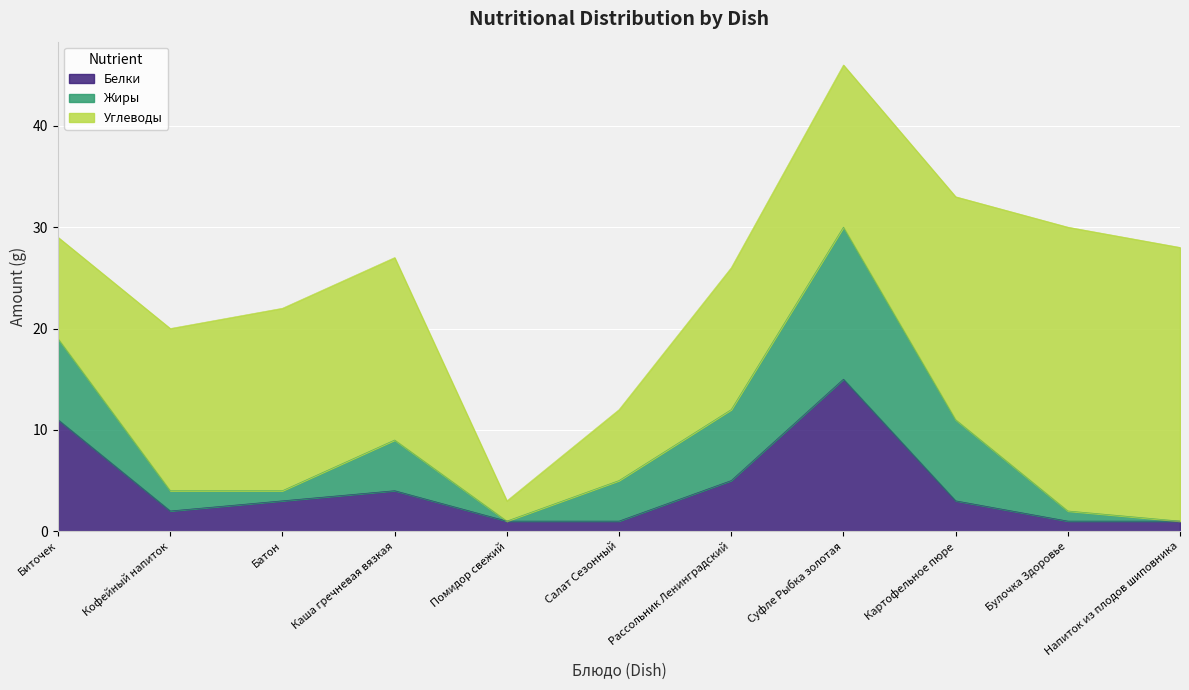

Between Суфле Рыбка золотая and Булочка Здоровье, which is larger?

Суфле Рыбка золотая